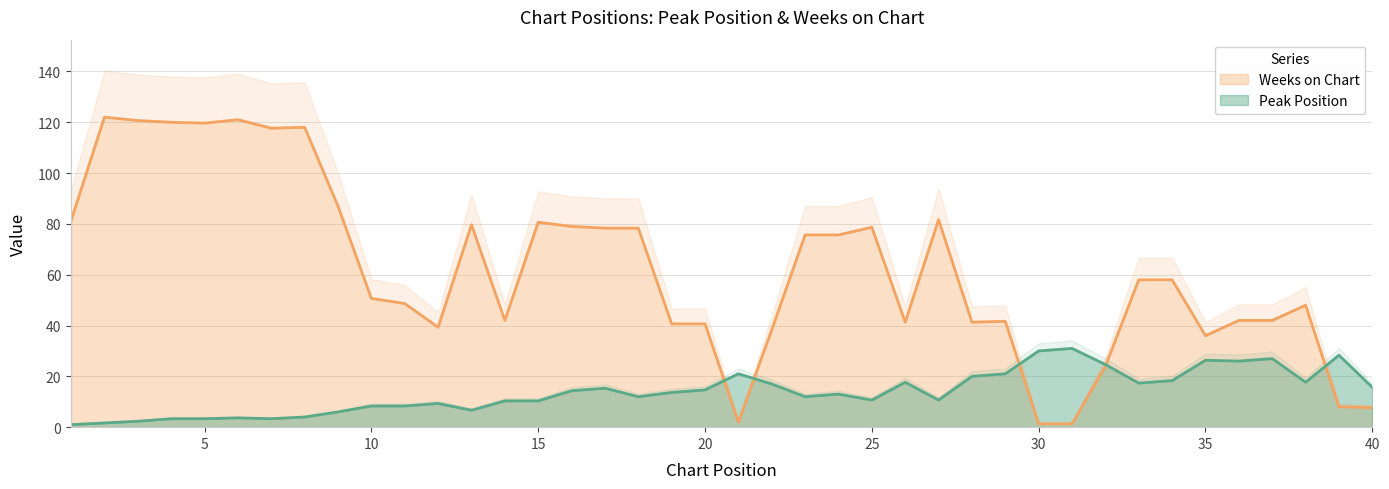

True or false: Weeks on Chart and Peak Position intersect in this chart.

True